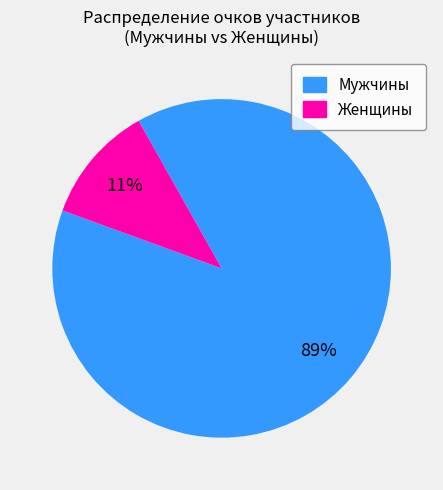

To the nearest percent, what is the average slice percentage?

50%